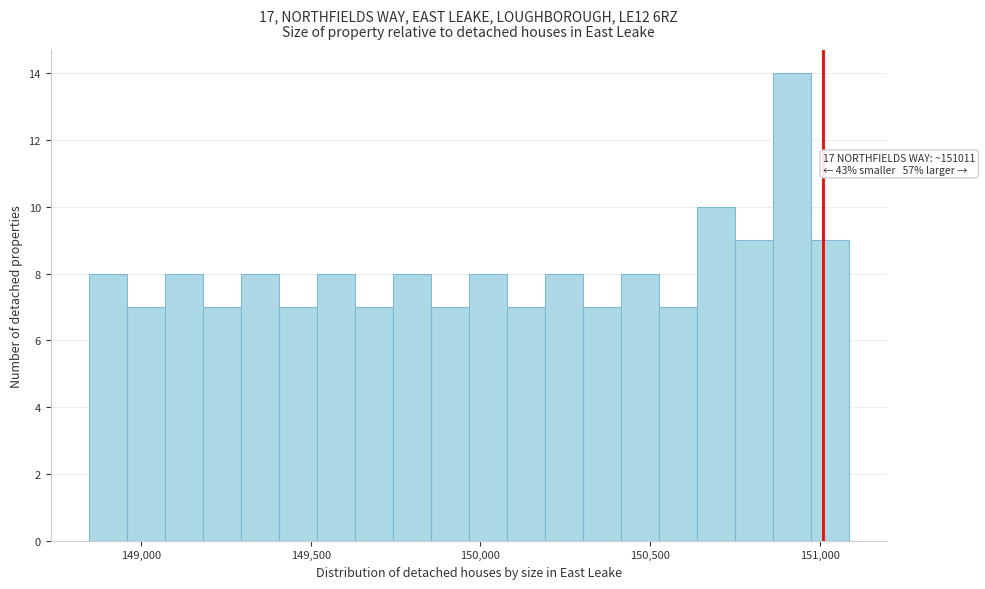

Read against the x-axis, roughly where is the centre of the tallest bar?

150900